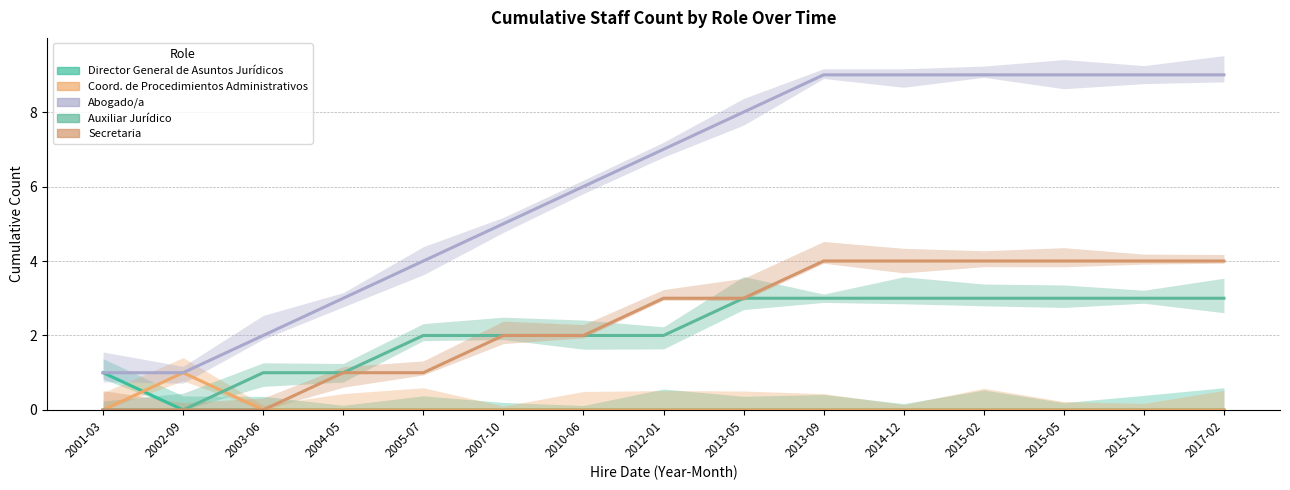

True or false: Abogado/a has a value of 1 at 2002-09.

True